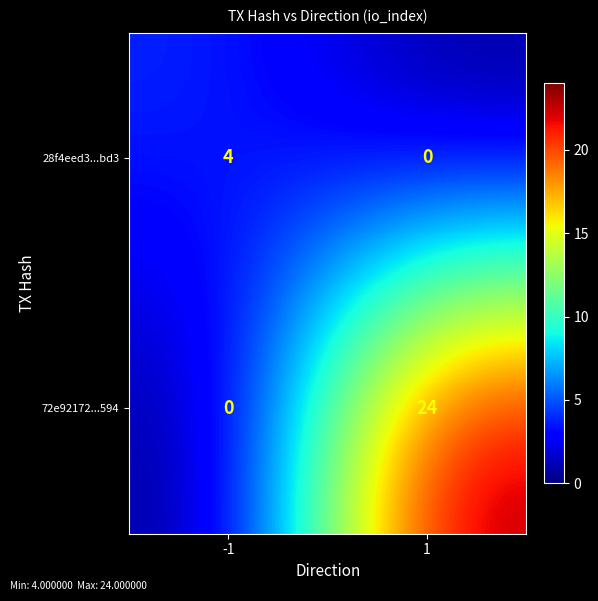

Which series has the largest range (max minus min)?

72e92172...594